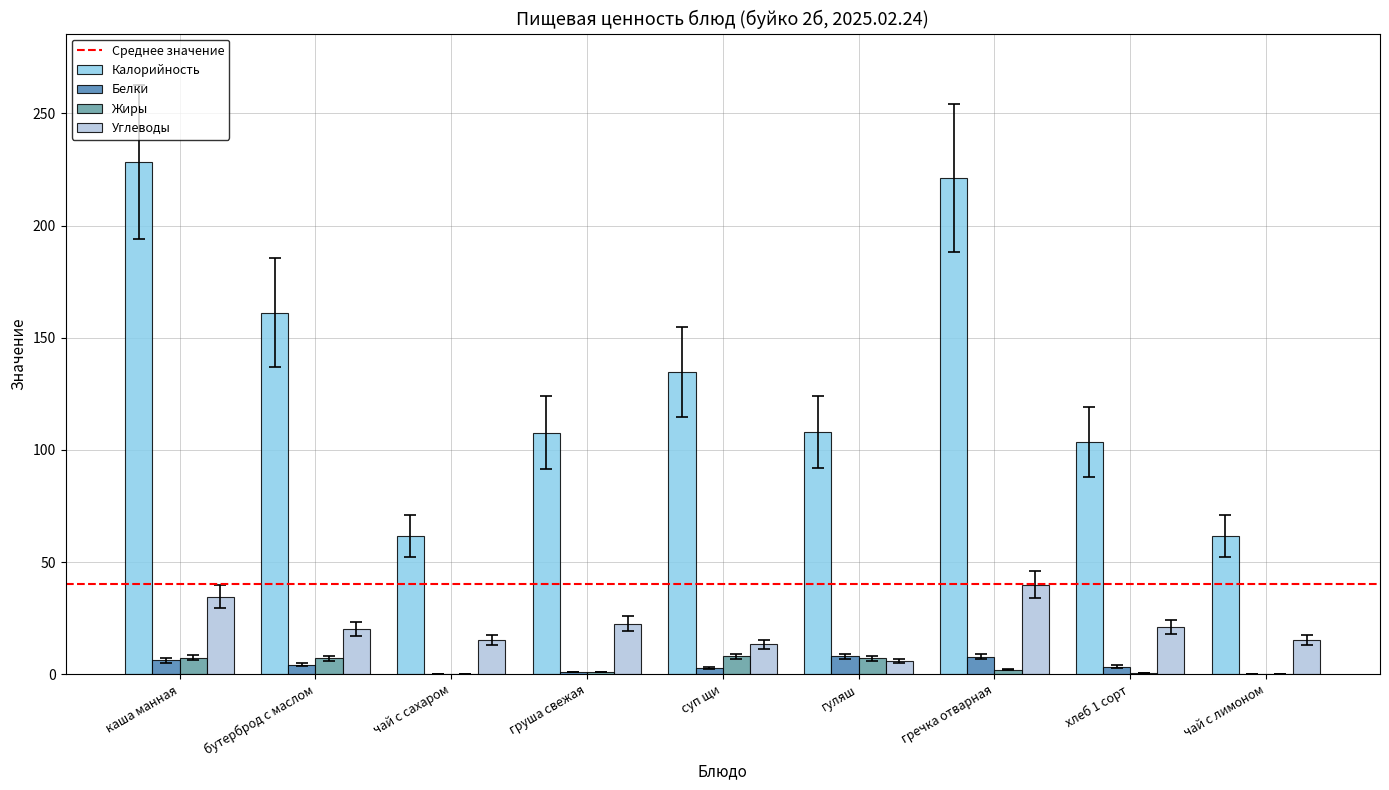

How many distinct data groups are displayed?

4